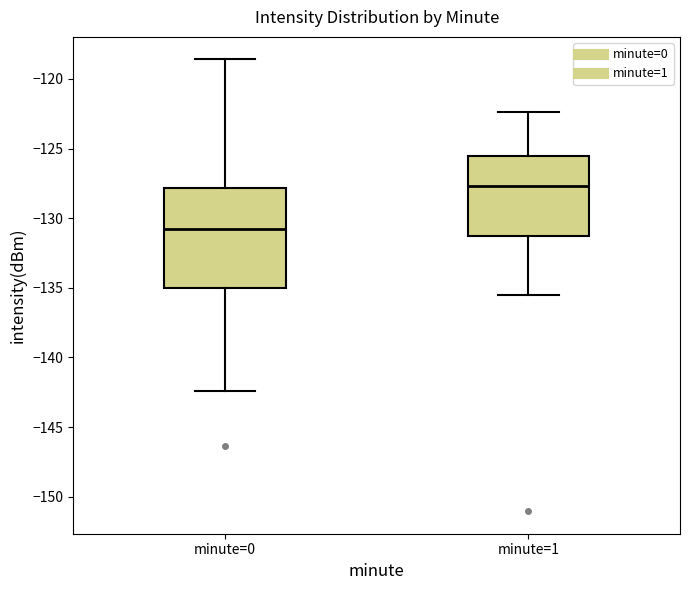

Reading left to right, read every box against the y-axis: the position of its median line, the range the box covers, and the ends of its whiskers. The values are not printed on the chart, so give them approximately, as read against the axis.

minute=0: median -131.0, box -135.0 to -128.0, whiskers -142.5 to -118.5
minute=1: median -127.5, box -131.5 to -125.5, whiskers -135.5 to -122.5